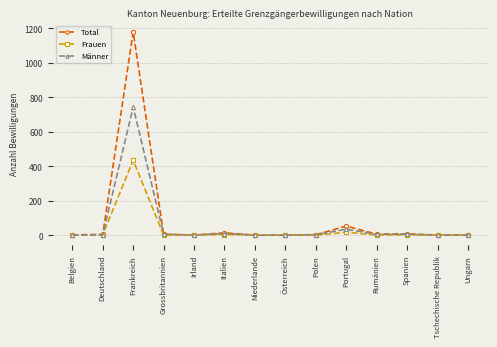

The value of Frauen at Niederlande is 1. True or false?

True